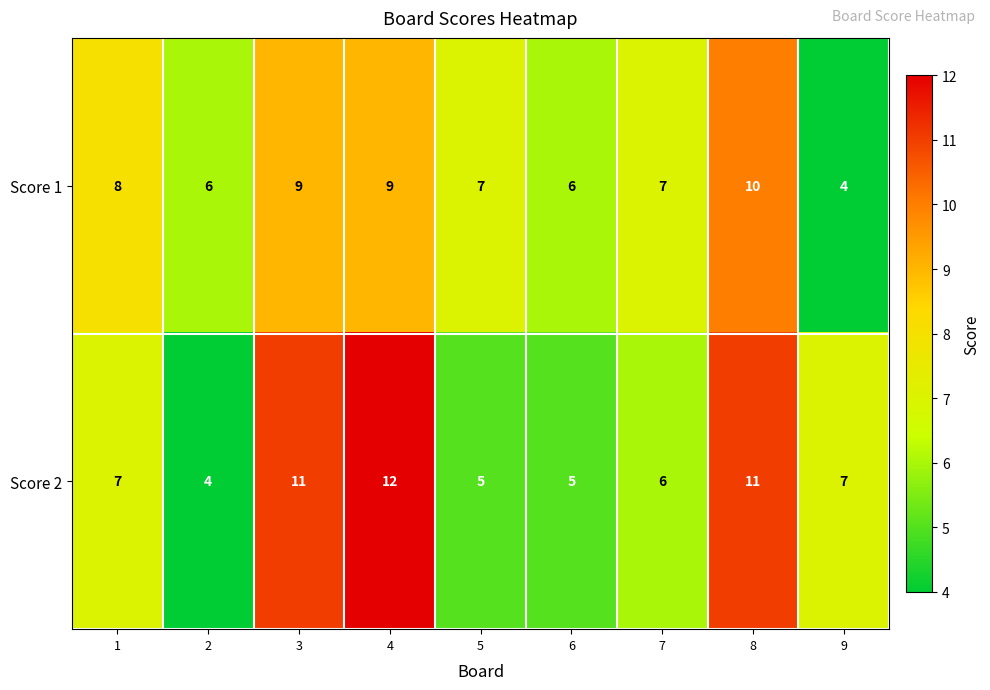

How many data points does each series have?

9